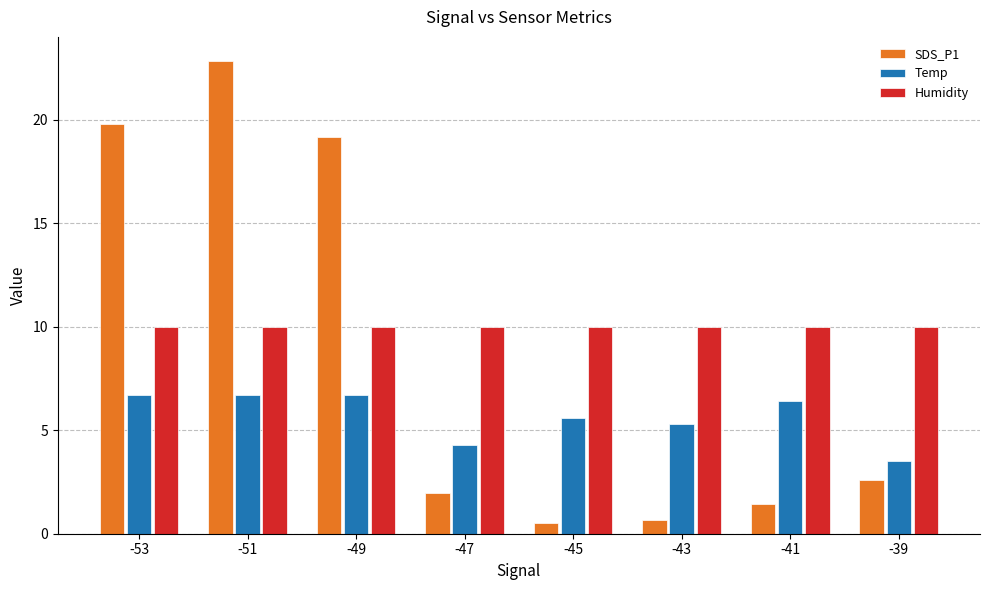

Are the bars horizontal?

No